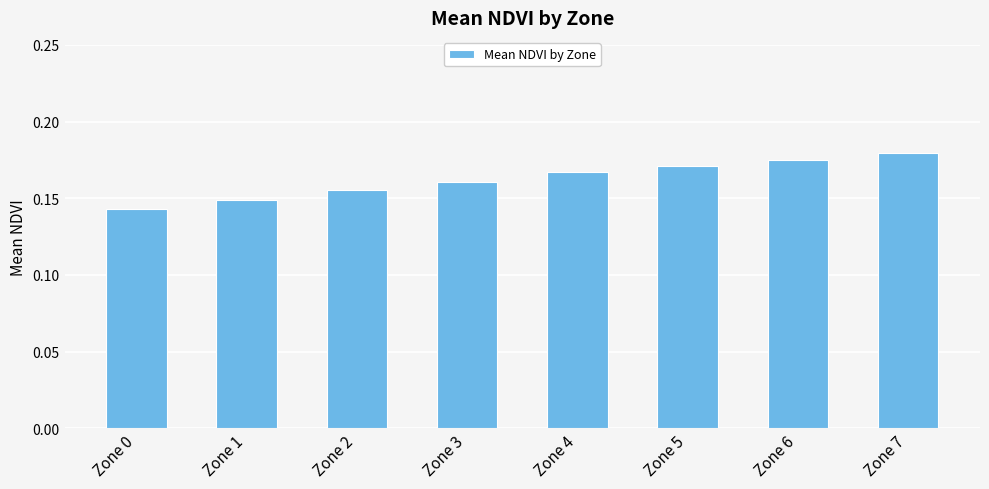

Between Zone 5 and Zone 2, which is larger?

Zone 5